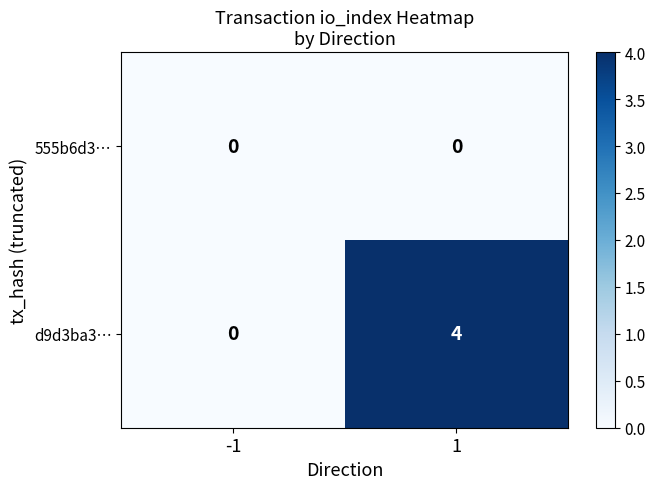

Rank the series by their average value, from highest to lowest.

d9d3ba3…, 555b6d3…